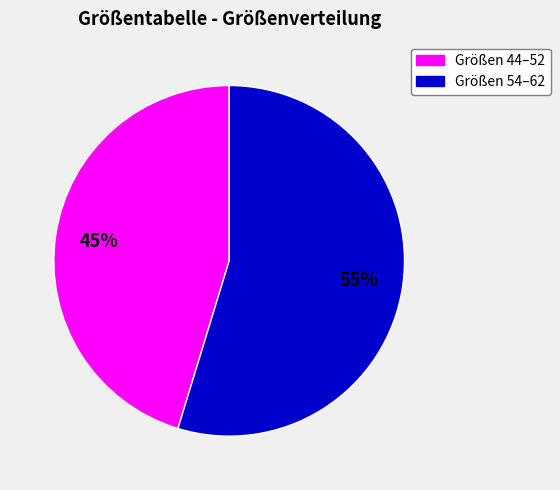

Does any single category account for the majority?

Yes